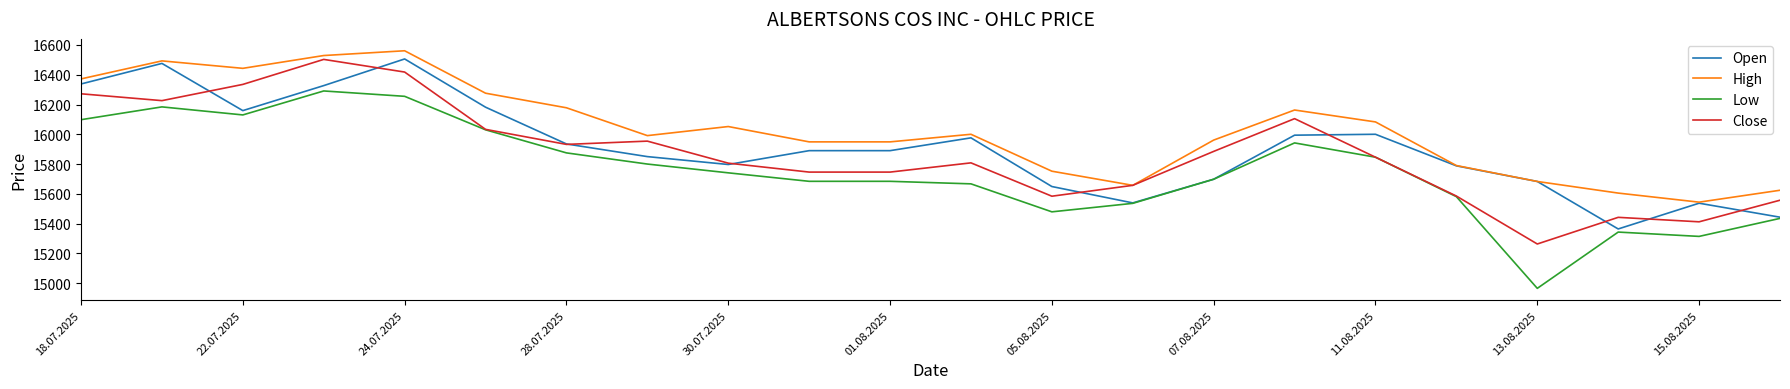

What is the lowest value of the Open series?

15364